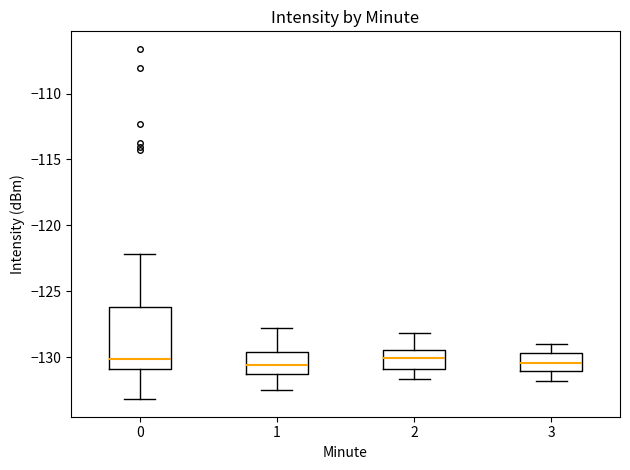

Comparing the boxes themselves (not the whiskers), which one is the tallest?

0